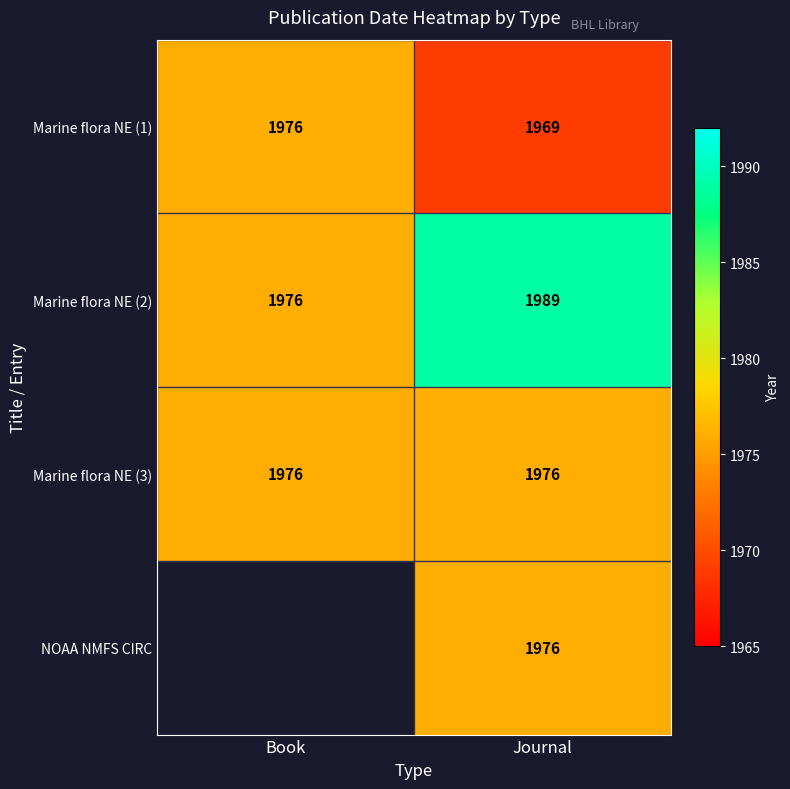

The value of Marine flora NE (3) at Journal is 1976. True or false?

True